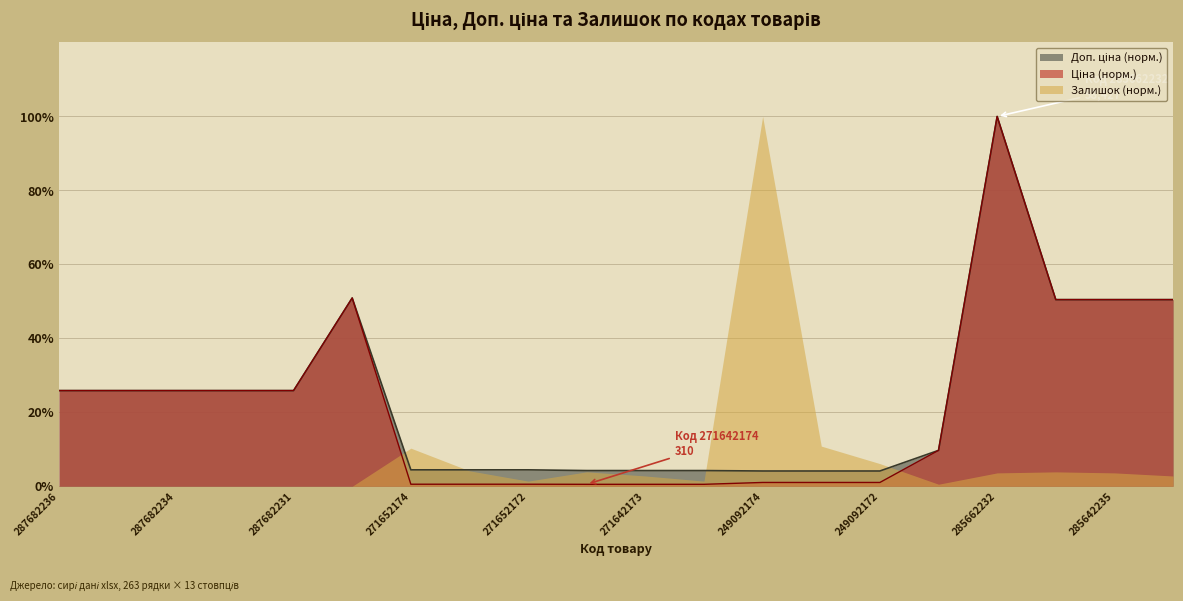

Where does the Ціна series first go above 25?

287682236